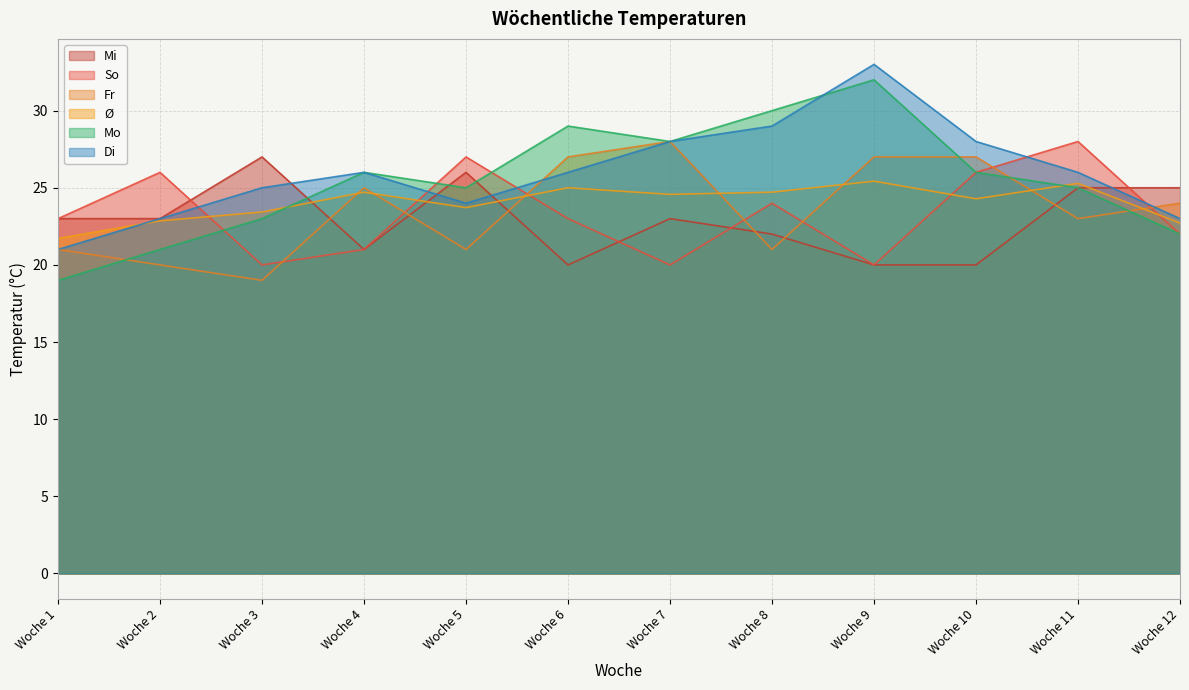

The Mo series shows 22.0 at Woche 12. True or false?

True